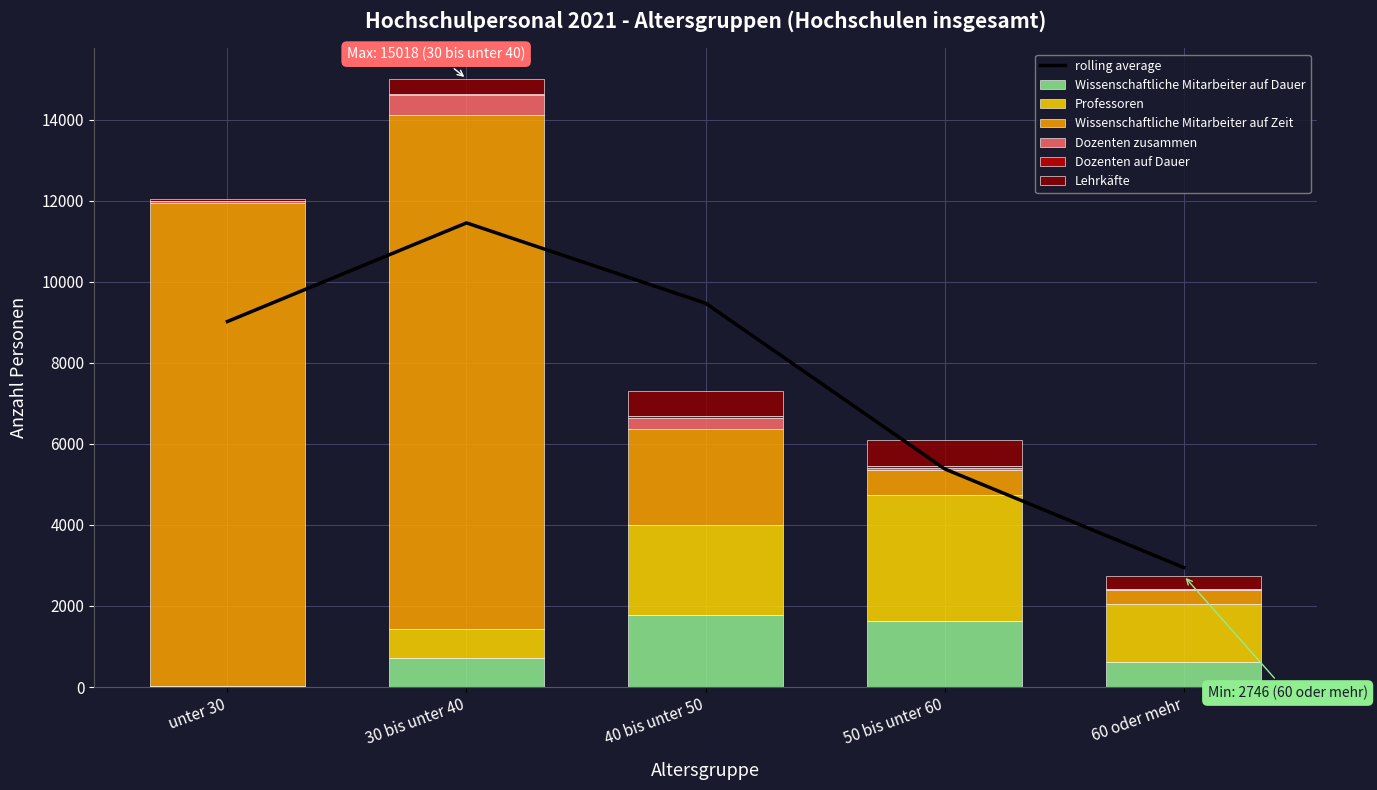

Reading left to right, what are all the values shown in this chart?

Wissenschaftliche Mitarbeiter auf Dauer: 19	708	1769	1641	607
Professoren: 7	728	2239	3103	1447
Wissenschaftliche Mitarbeiter auf Zeit: 11918	12676	2362	620	347
Dozenten zusammen: 46	496	261	51	11
Dozenten auf Dauer: 13	42	48	29	11
Lehrkäfte: 48	368	625	659	323